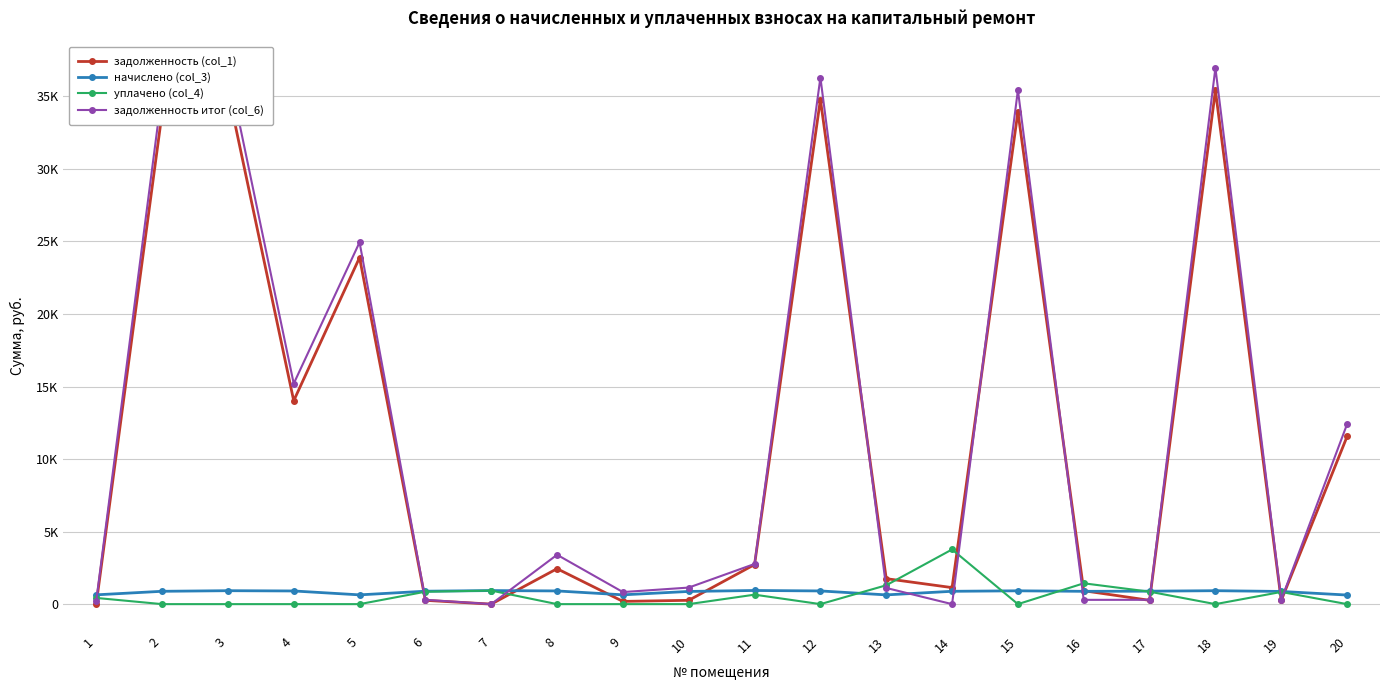

Which series has the largest total across all categories?

задолженность итог (col_6)